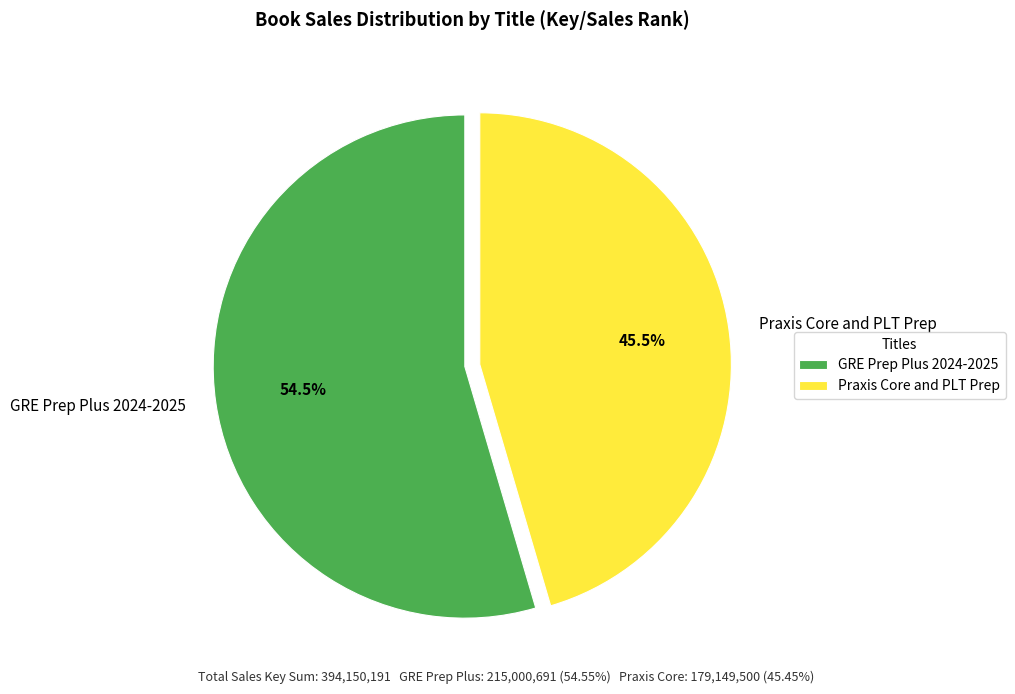

What is the total percentage of GRE Prep Plus 2024-2025 and Praxis Core and PLT Prep?

100.0%